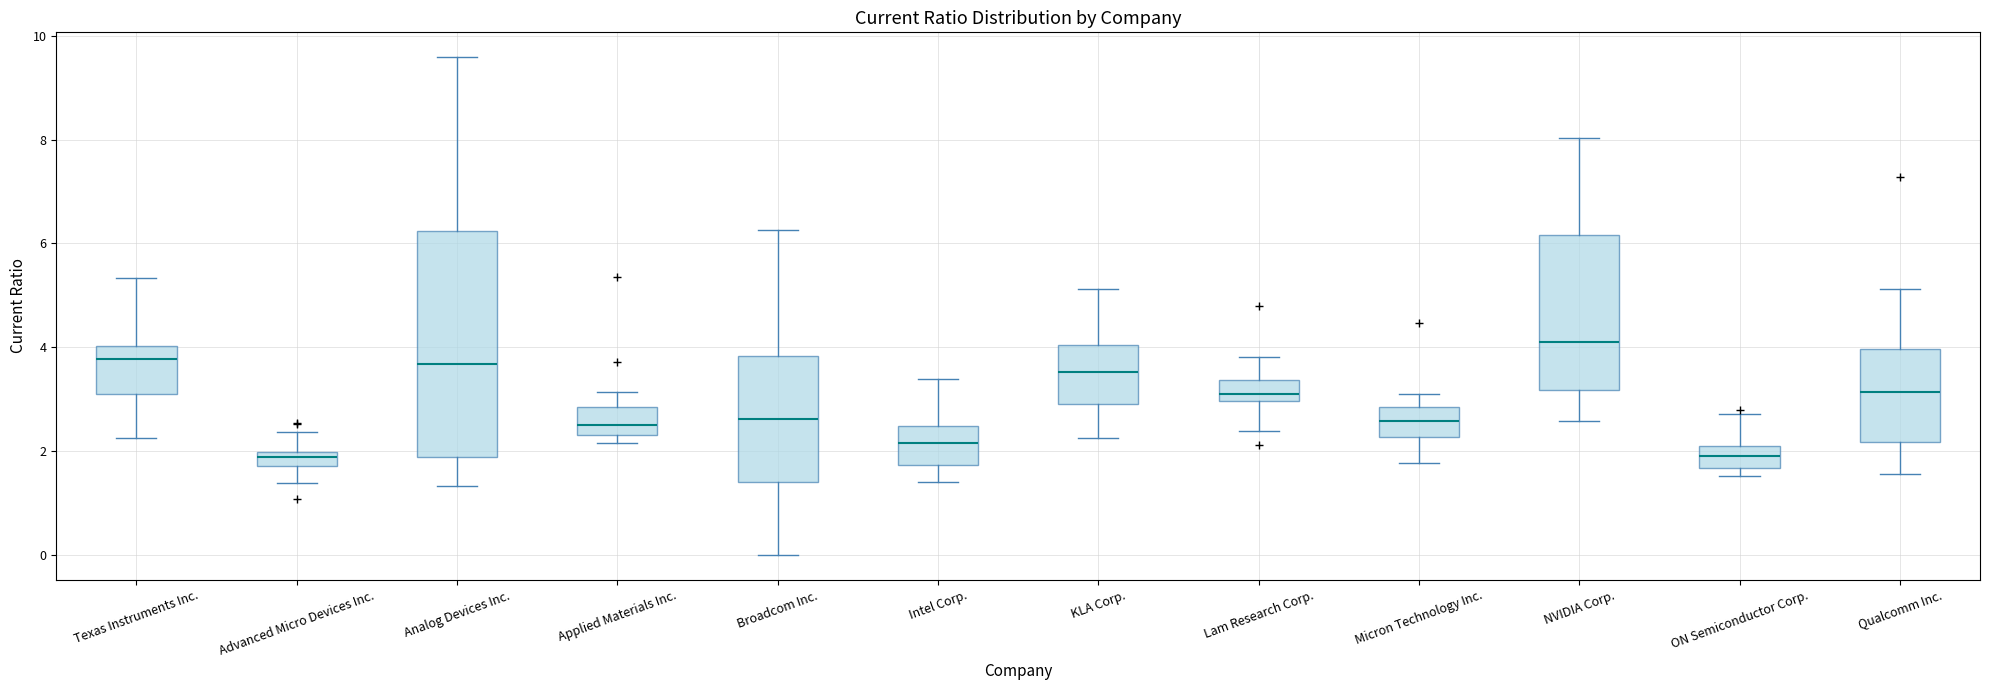

Which box's median line is the highest?

NVIDIA Corp.